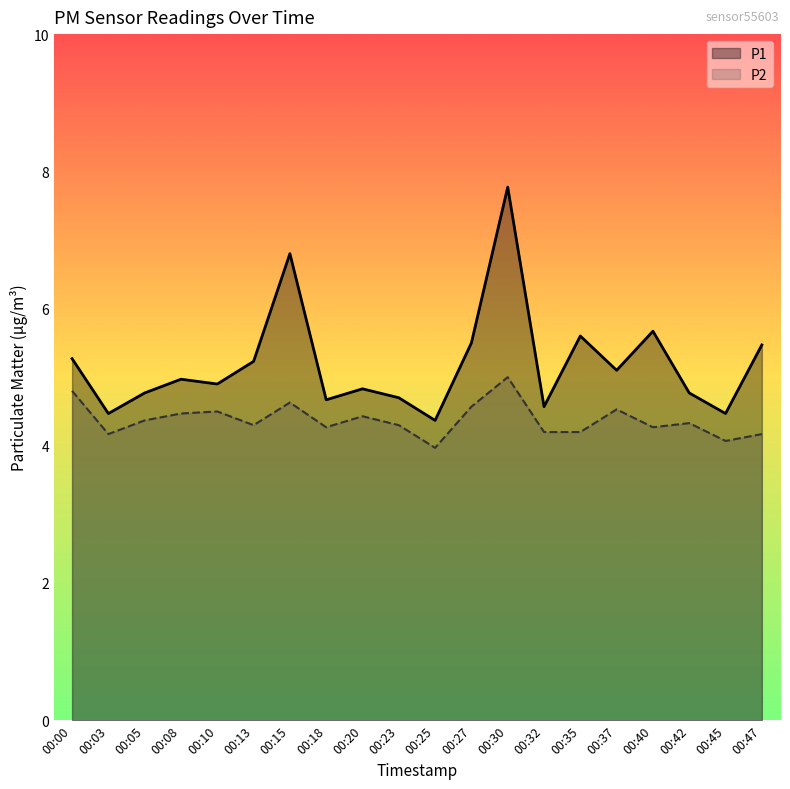

What is the sum of all P2 values?

87.5